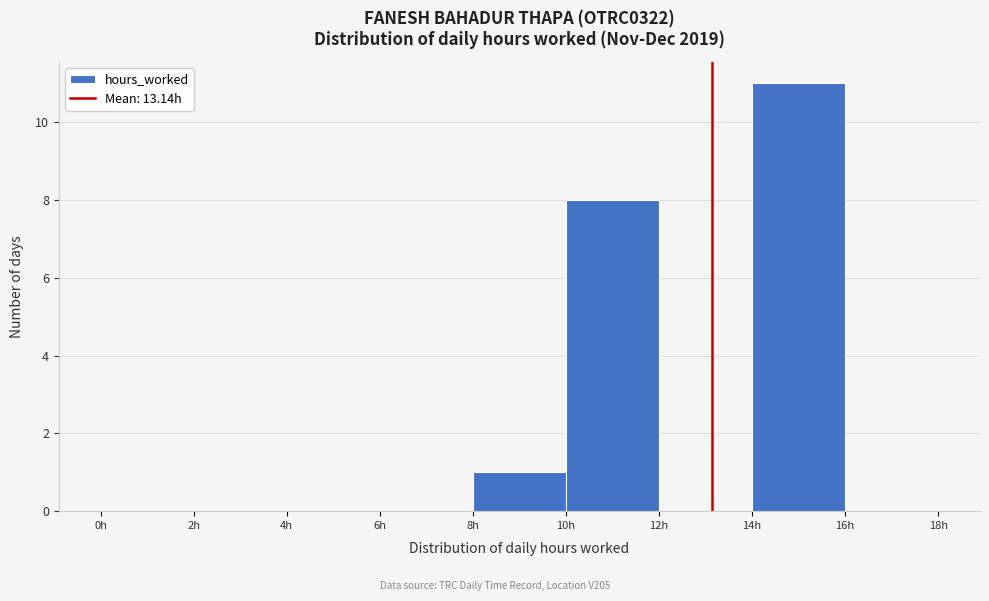

What is the height of the bar covering 10 to 12 on the x-axis? The values are not printed on the chart, so give them approximately, as read against the axis.

8